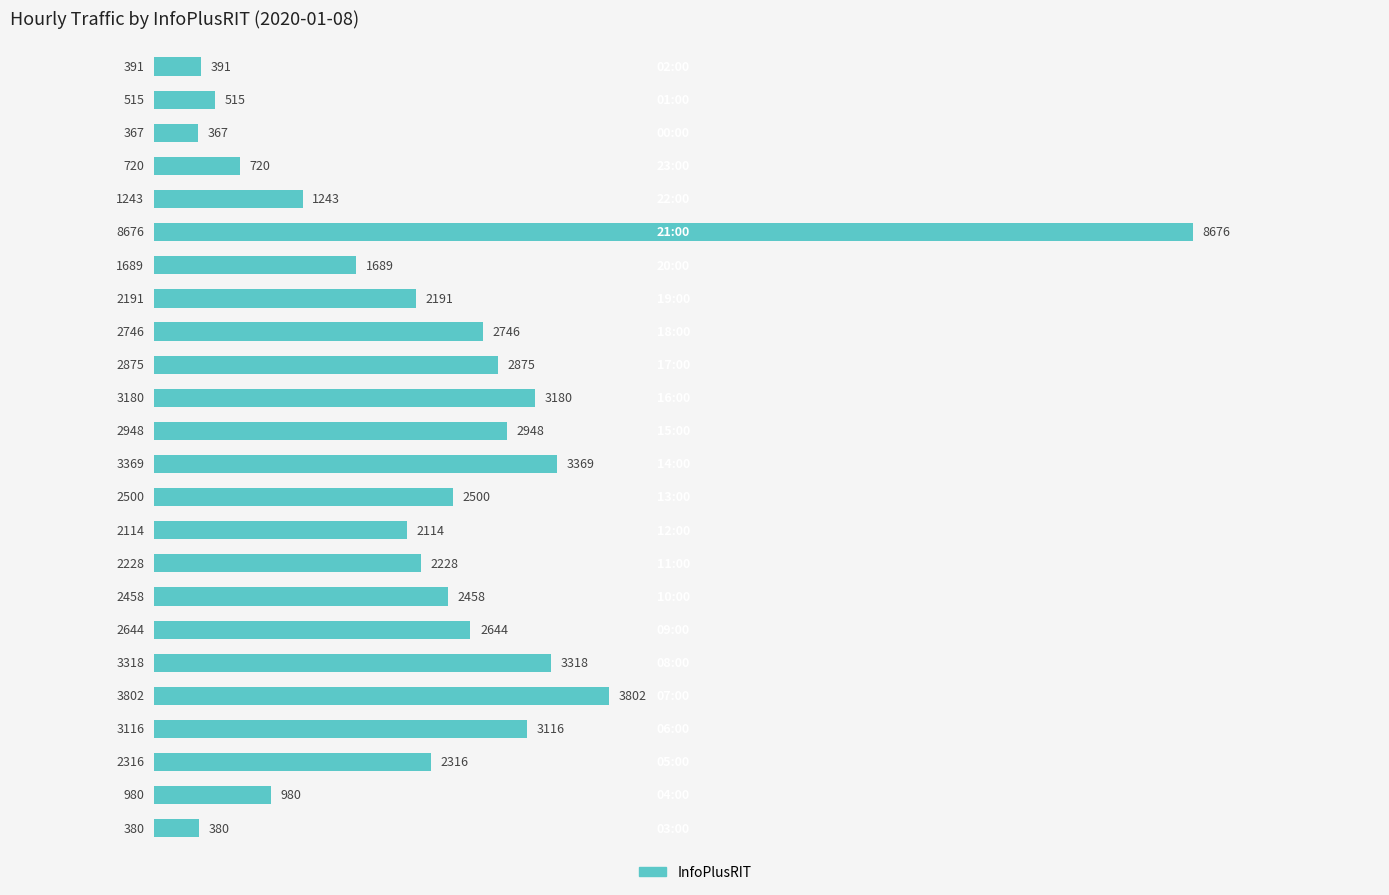

What is the minimum value shown in the chart?

367